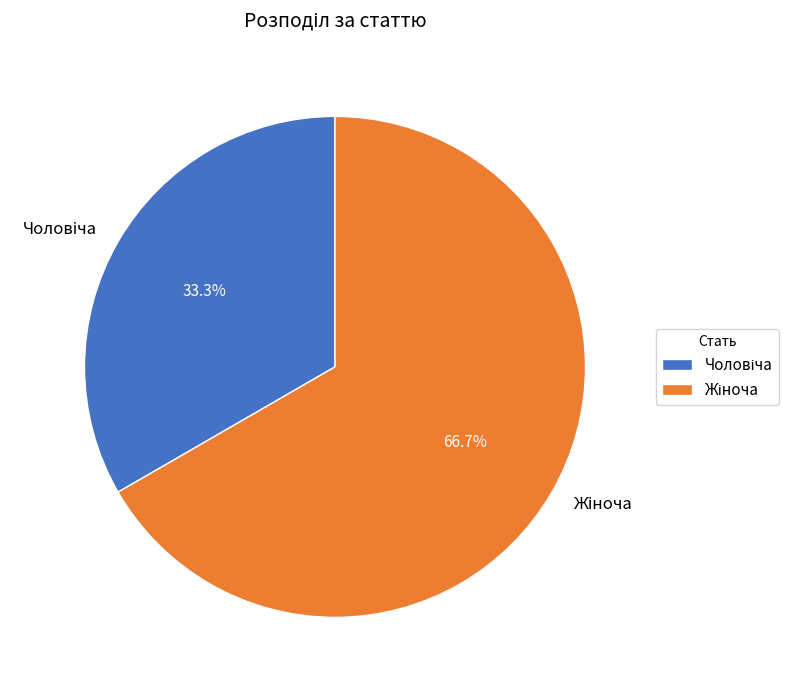

Is there any slice that represents more than half of the pie?

Yes